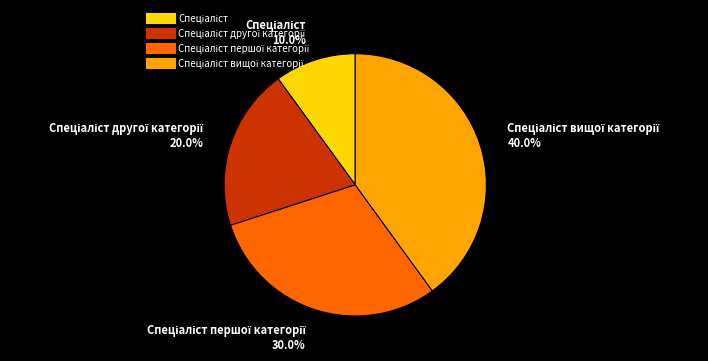

Is there a majority slice in this chart?

No